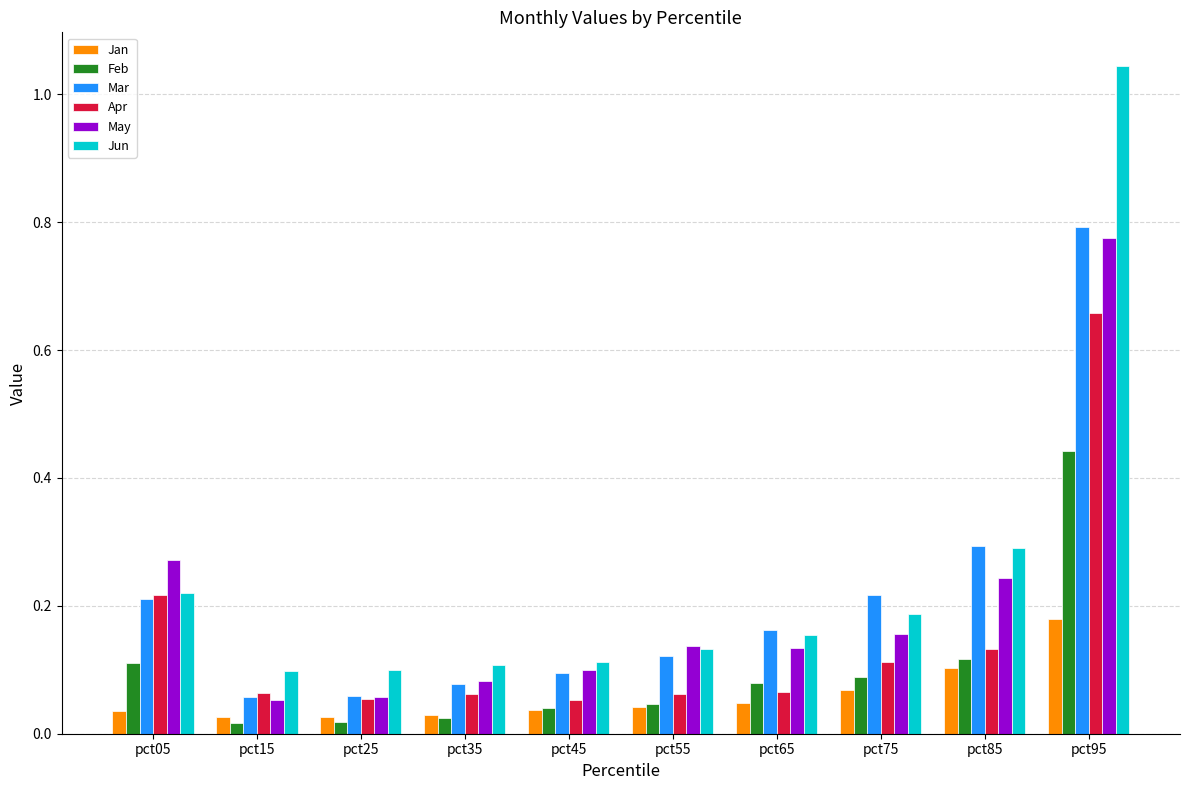

How many bars are there in each group?

6